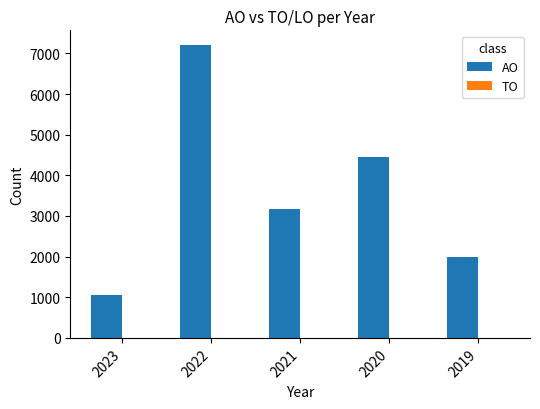

Approximately how many times larger is the value at 2023 compared to 2021?

0.3